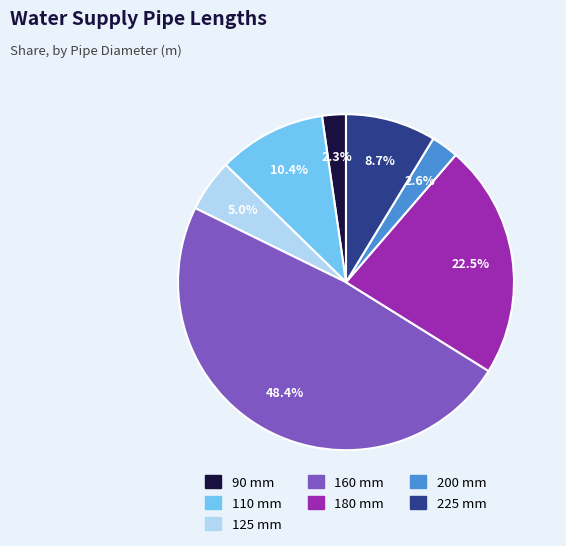

What is the largest slice in the pie chart?

160 mm